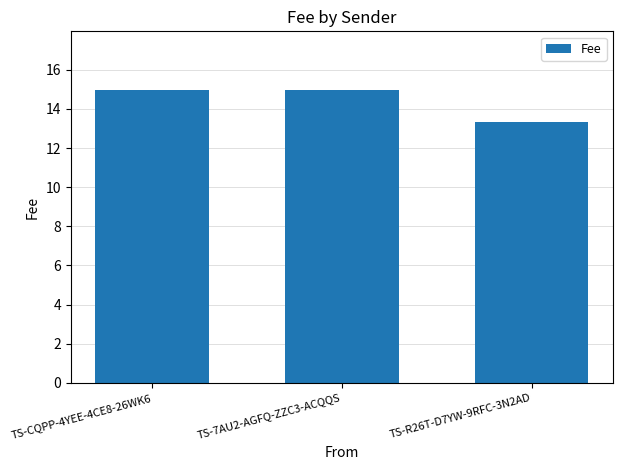

What is the maximum value shown in the chart?

15.0